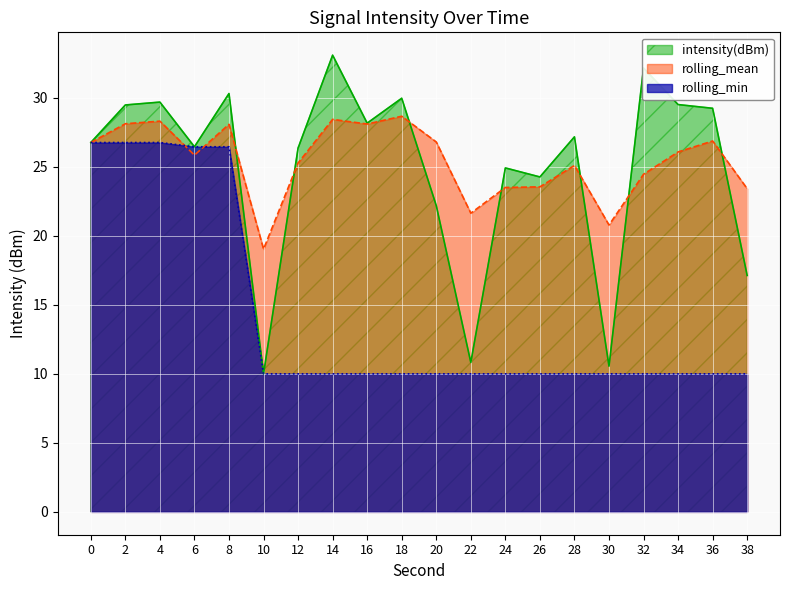

What value does the rolling_mean series have at 12?

25.3